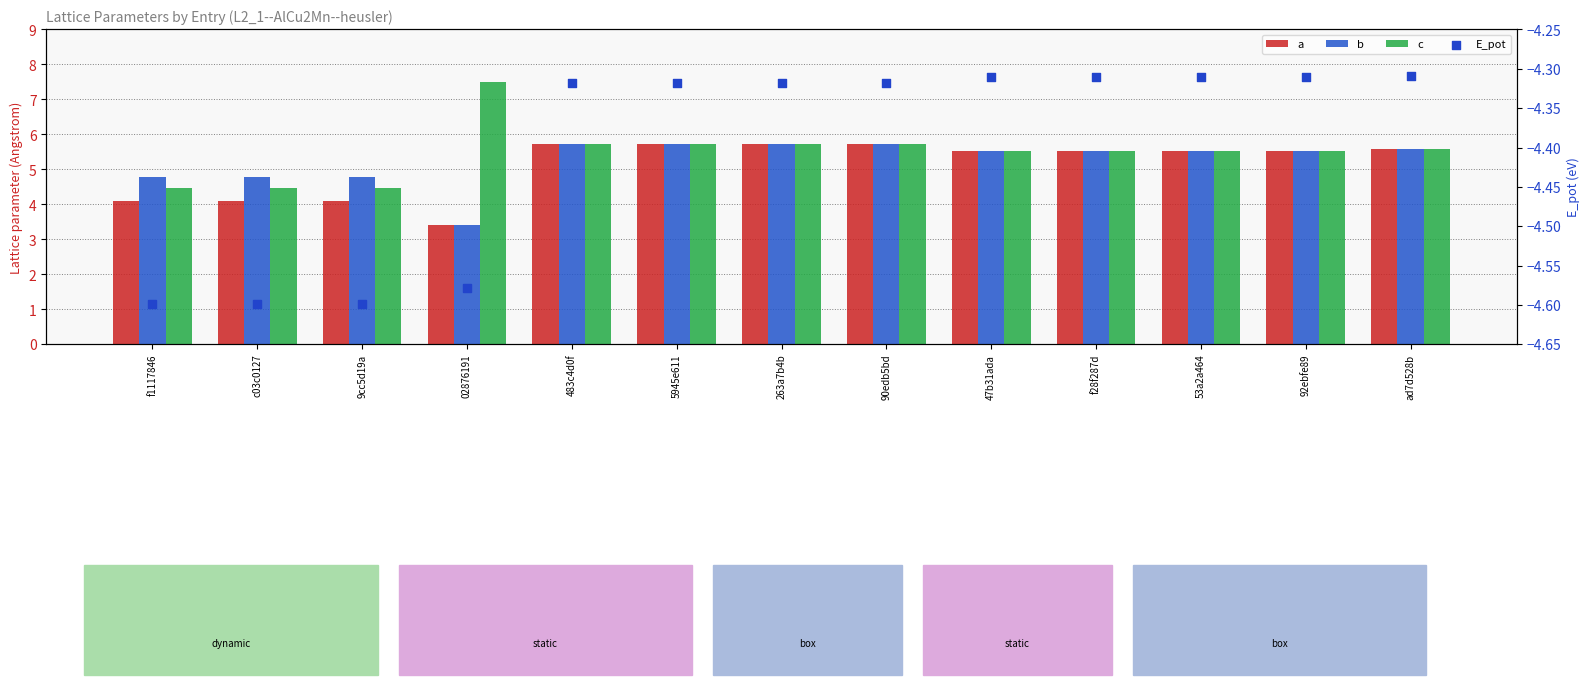

Which series has the largest total across all categories?

c